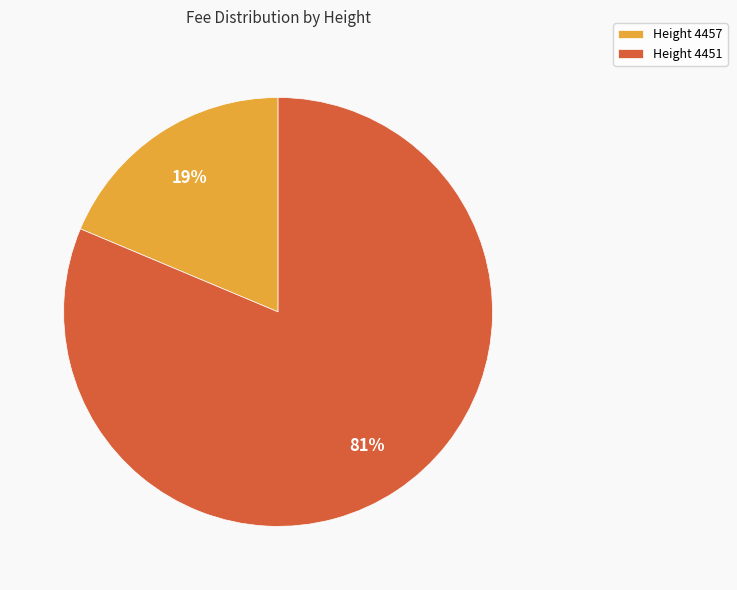

How many segments does this pie chart have?

2